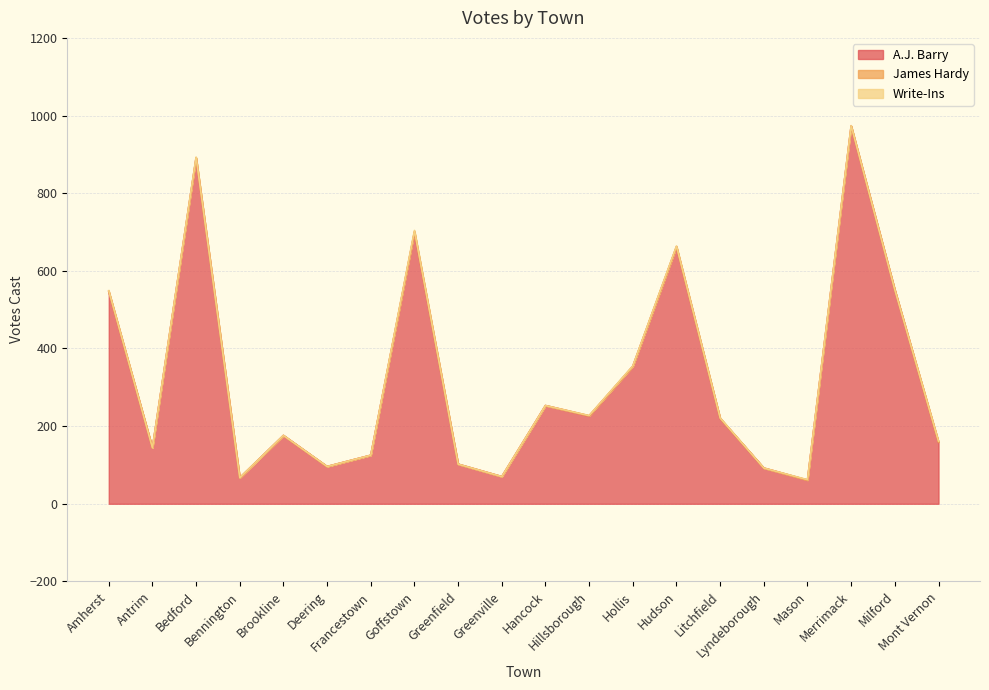

Which category has the lowest value in the A.J. Barry series?

Mason